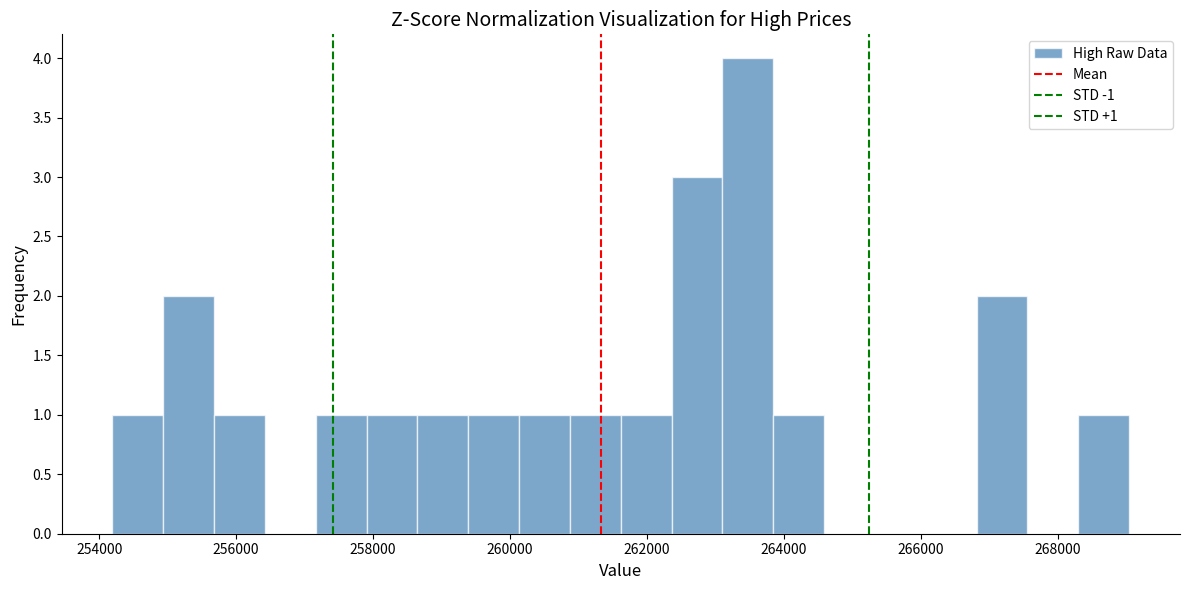

Around what value on the x-axis is the tallest bar? Give the approximate position of its centre, as read against the axis.

263400